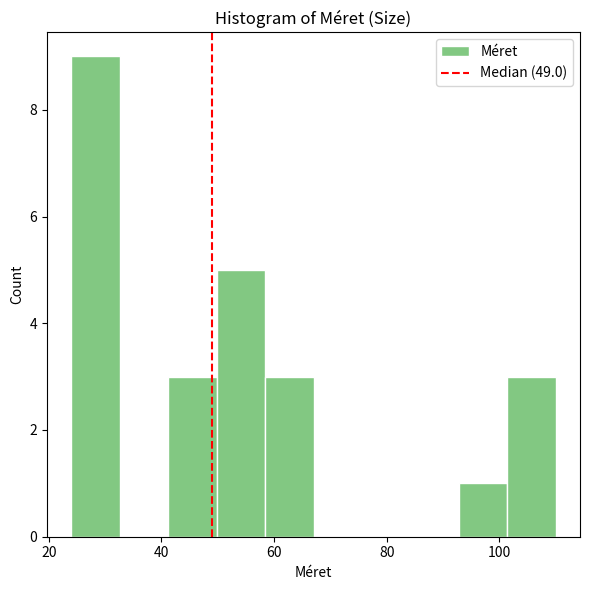

What is the height of the bar covering 24.0 to 32.6 on the x-axis? Neither the bar edges nor the heights are printed on the chart, so give them approximately, as read against the axes.

9